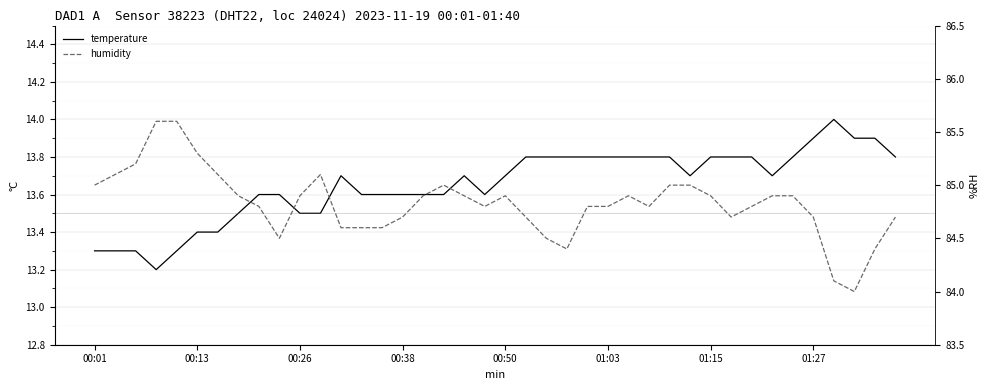

Rank the series by their maximum value, from highest to lowest.

humidity, temperature